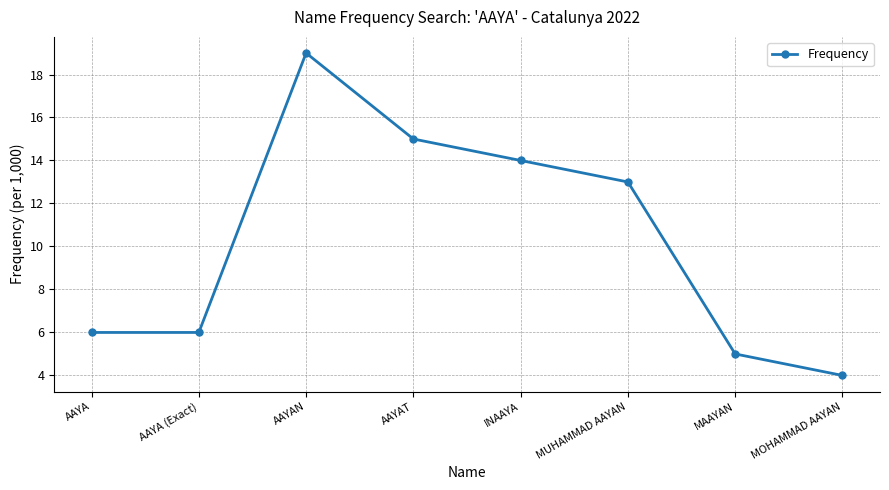

The value at AAYAN is 6. True or false?

False